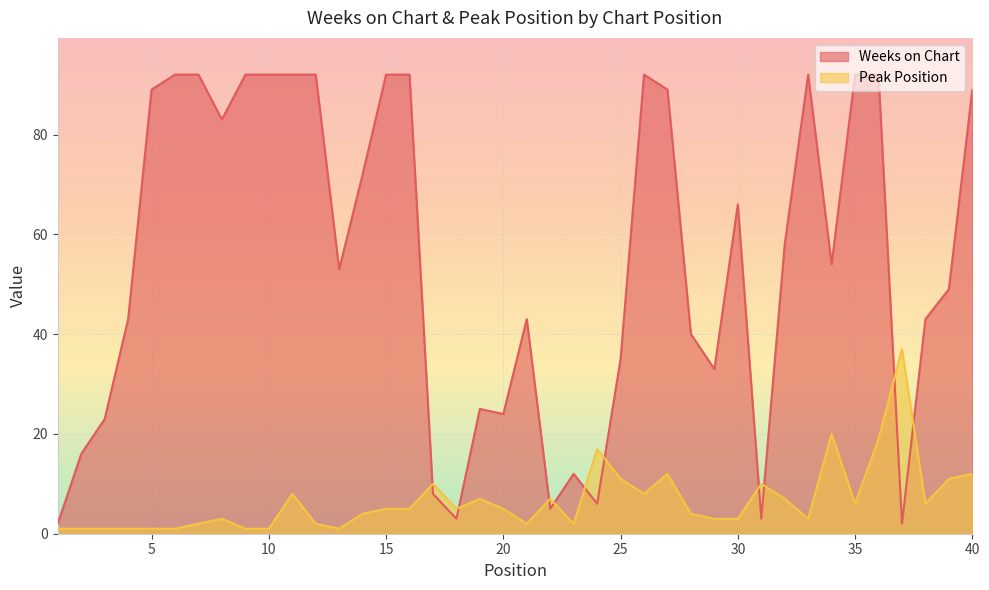

At which category is the sum across all series the highest?

36